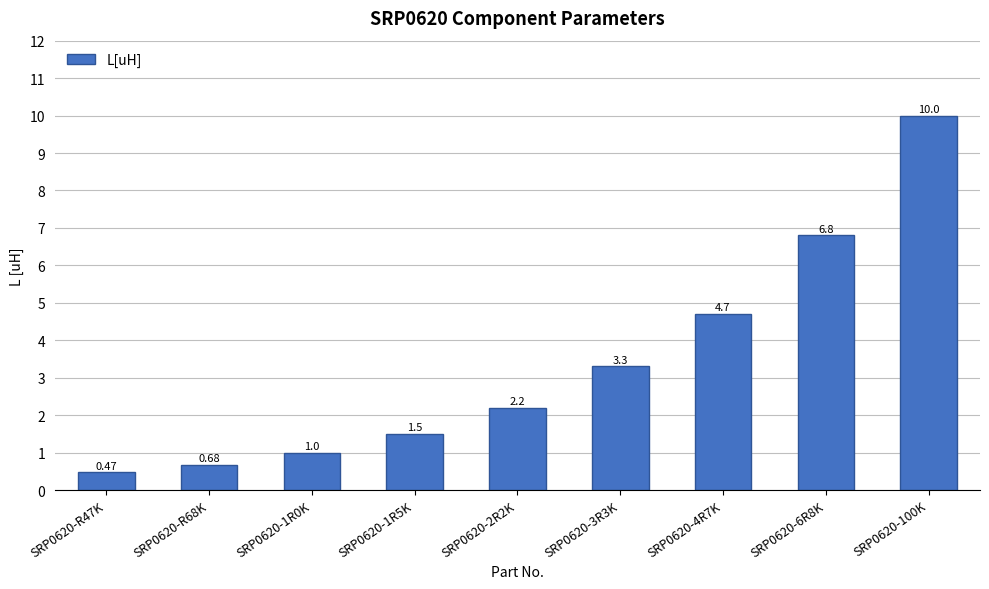

Which category has the lowest value across all series?

SRP0620-R47K